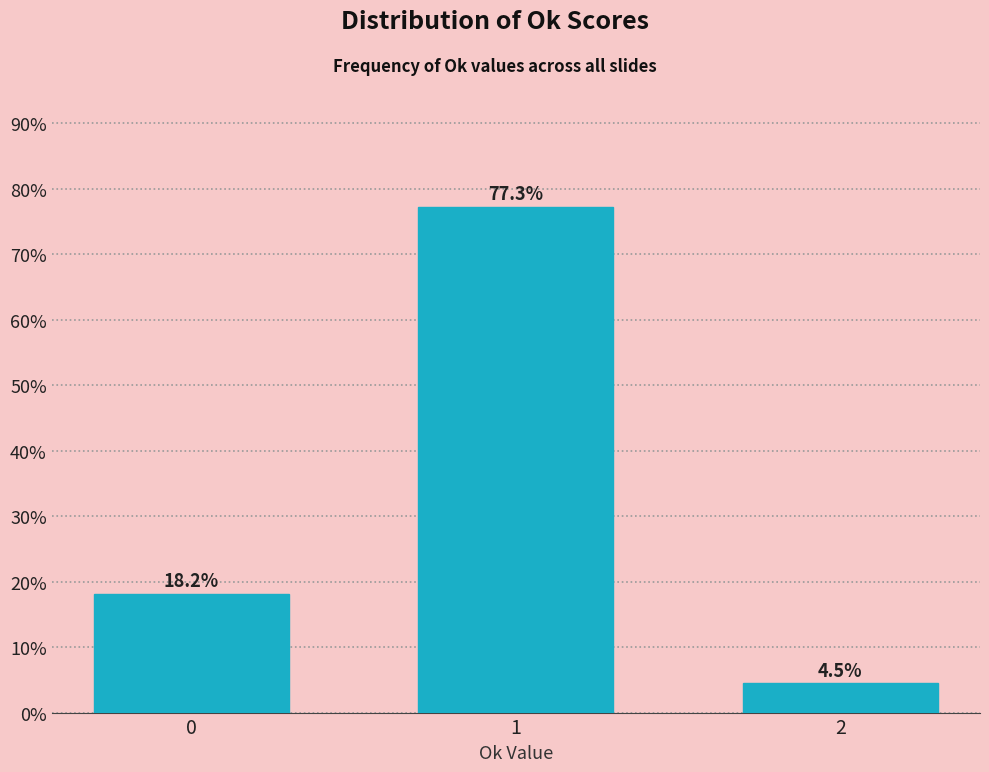

Reading right to left, transcribe all the data shown in this chart.

4.5	77.3	18.2